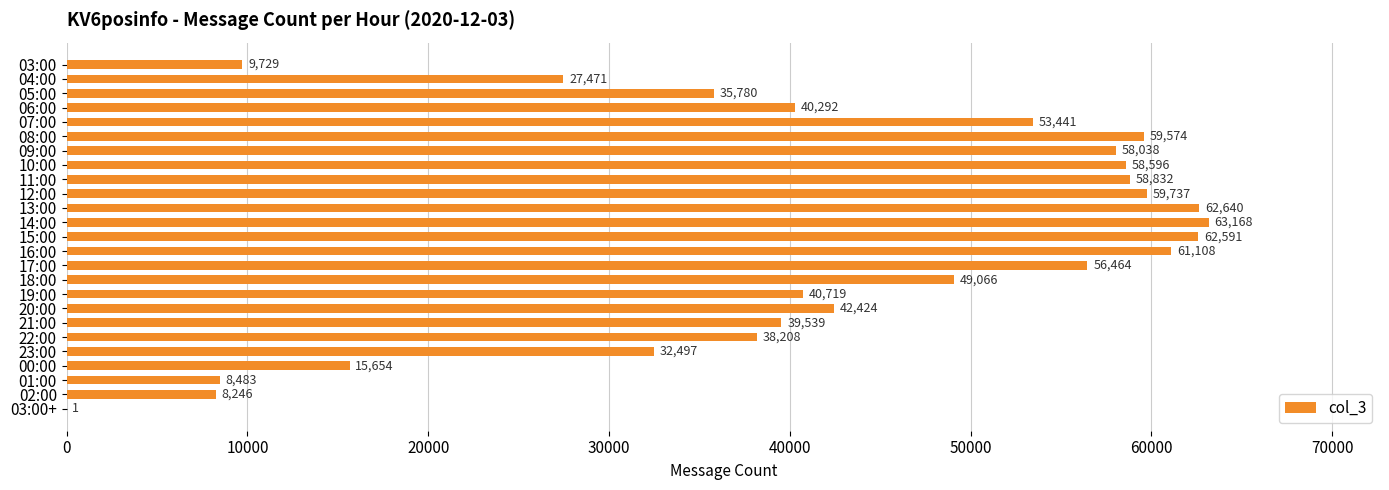

What is the sum of all values?

1042298